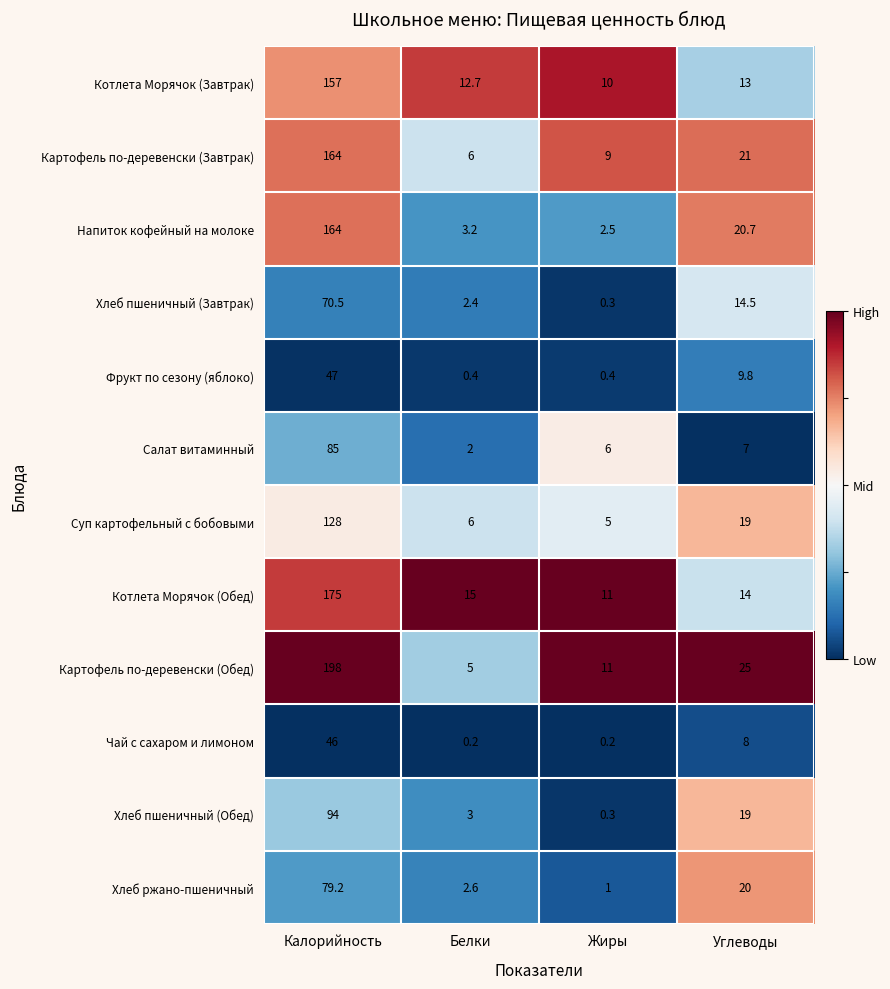

How many categories are shown in the chart?

4